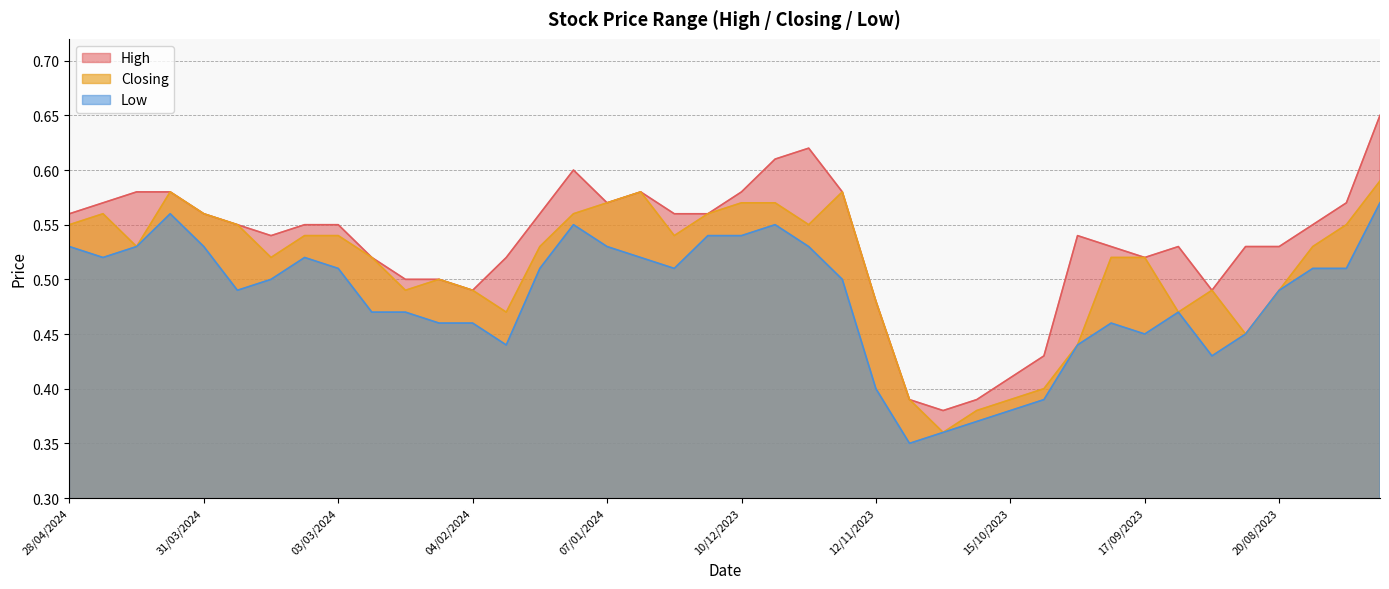

Does the chart have visible grid lines?

Yes